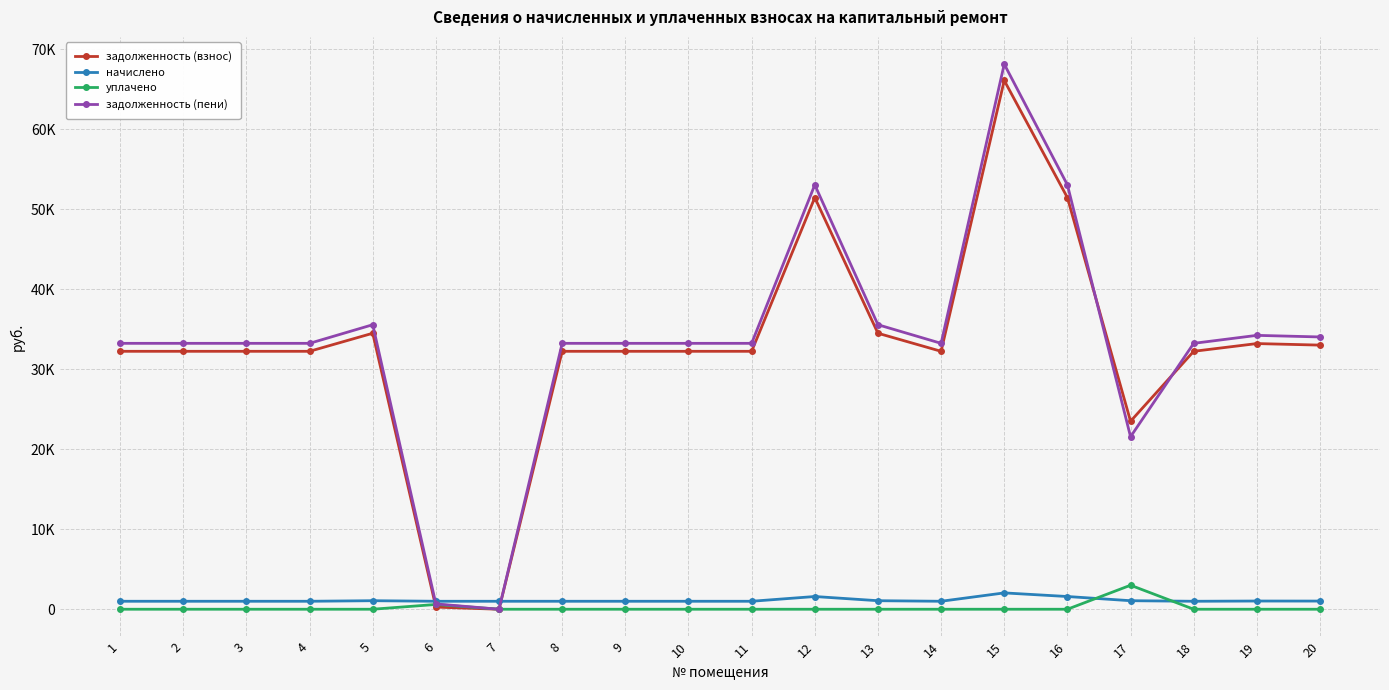

How many intersections are there between начислено and уплачено?

2